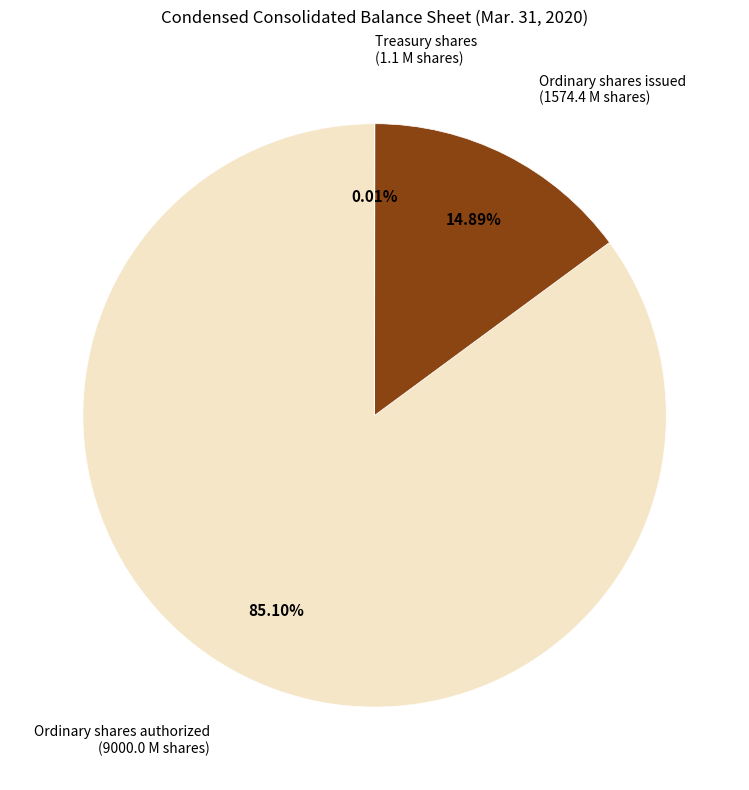

Does any single category account for the majority?

Yes